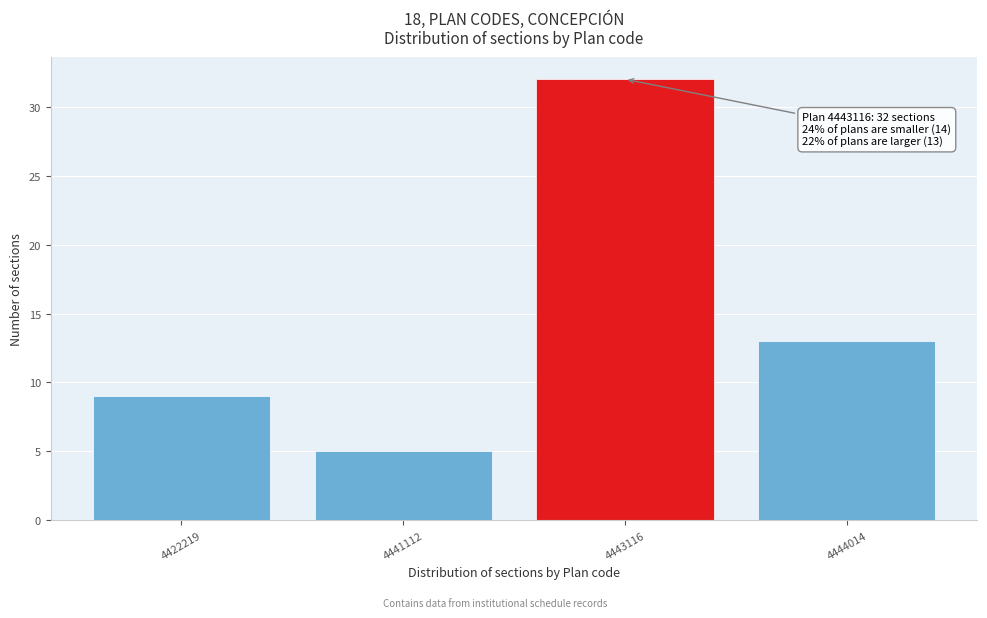

Reading left to right, what are all the values shown in this chart?

4422219=9	4441112=5	4443116=32	4444014=13